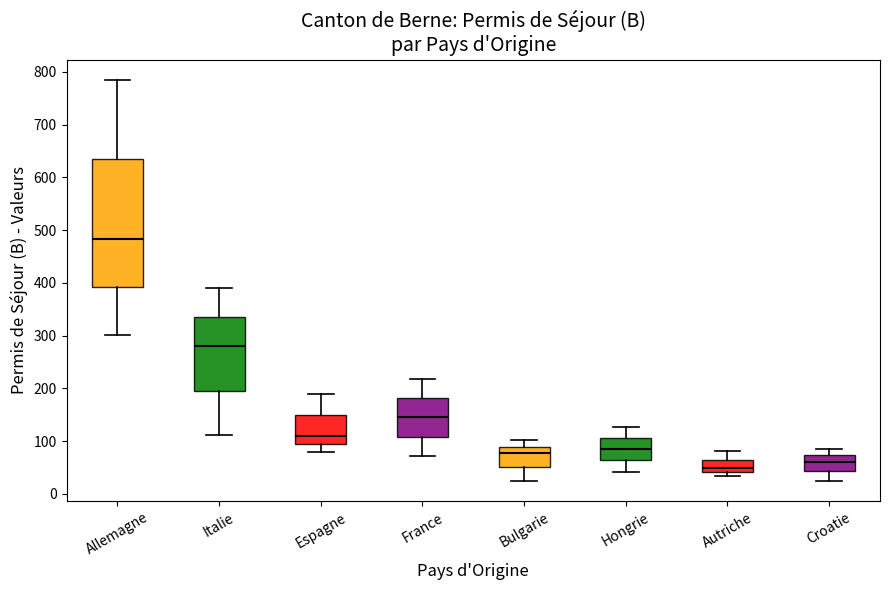

Where does the lower whisker of the box for Espagne end on the y-axis? The values are not printed on the chart, so give them approximately, as read against the axis.

80